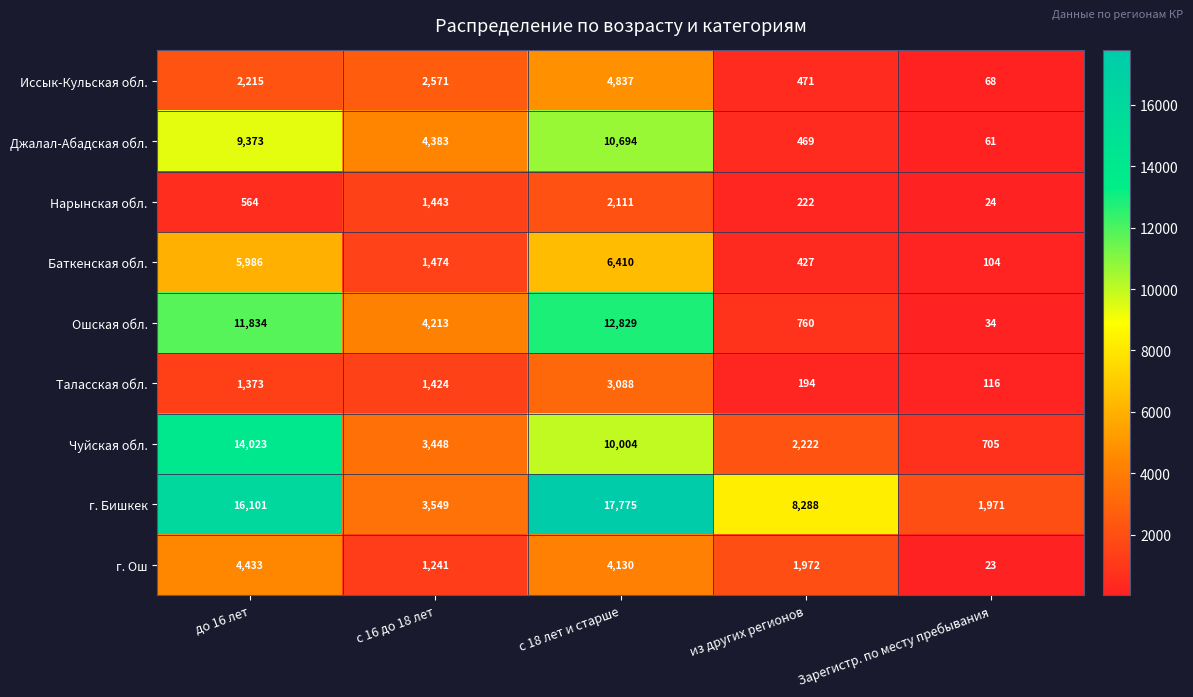

List the labels in order of г. Ош value, smallest first.

Зарегистр. по месту пребывания, с 16 до 18 лет, из других регионов, с 18 лет и старше, до 16 лет